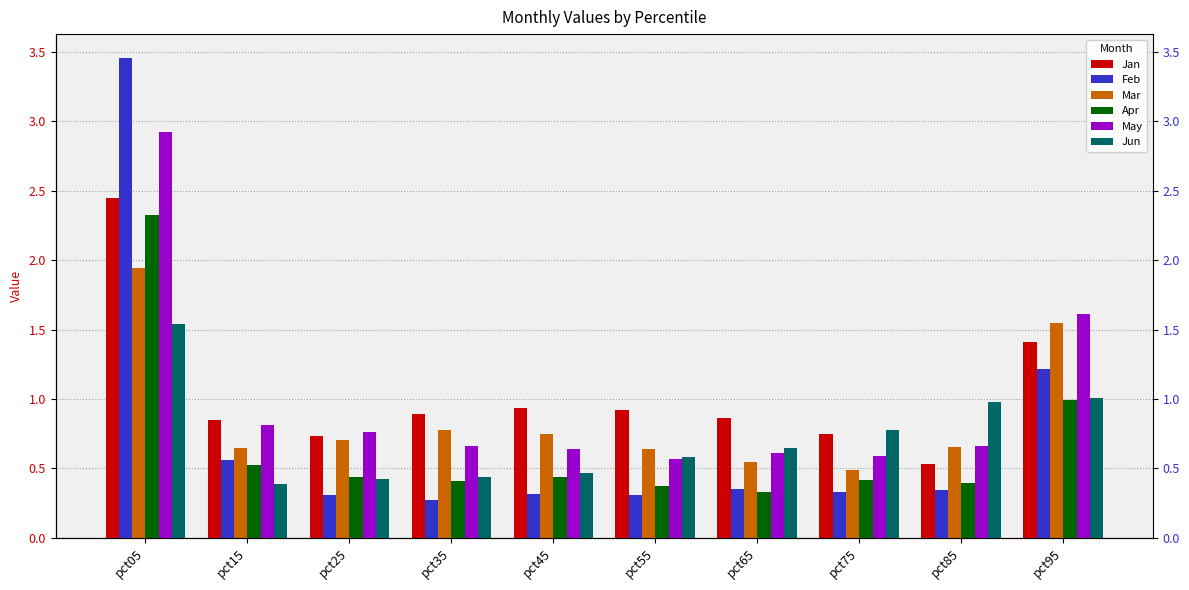

Between pct45 and pct55, which series saw the biggest shift?

Jun